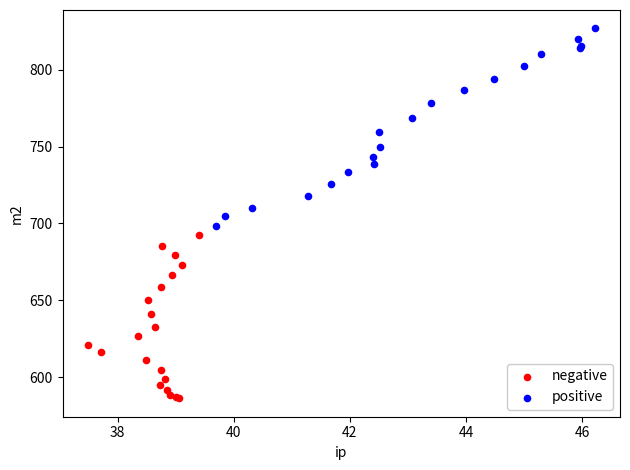

Which series contains the lowest Y value?

negative